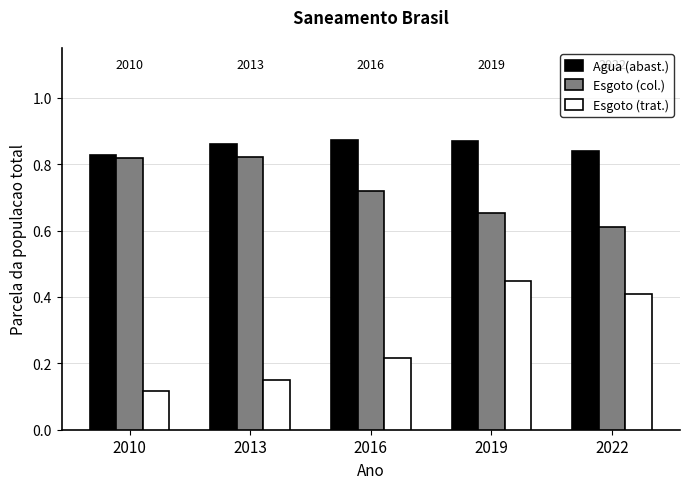

Rank the series by their average value, from highest to lowest.

Agua (abast.), Esgoto (col.), Esgoto (trat.)